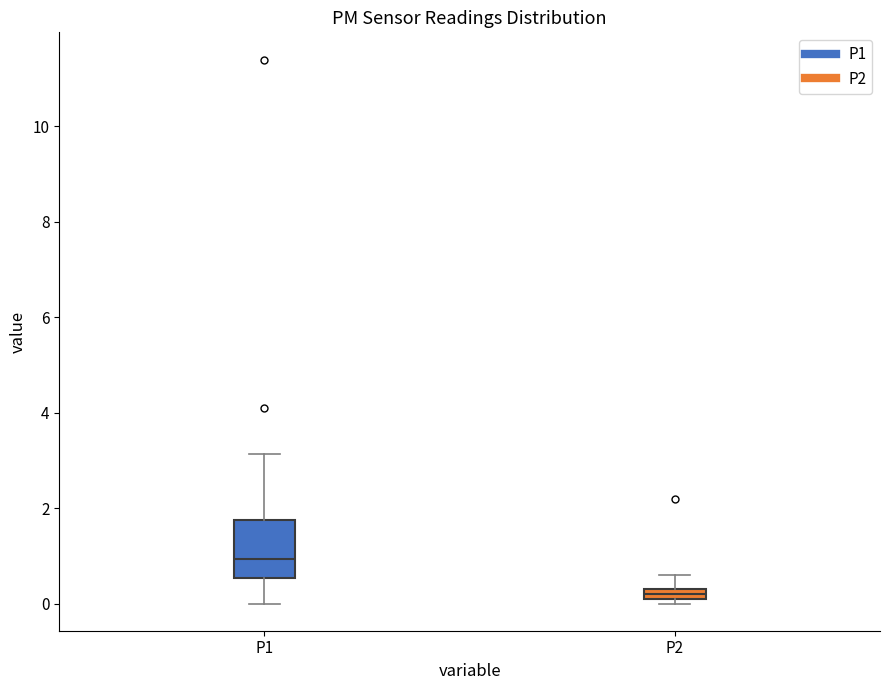

Where does the lower whisker of the box for P1 end on the y-axis? The values are not printed on the chart, so give them approximately, as read against the axis.

0.0